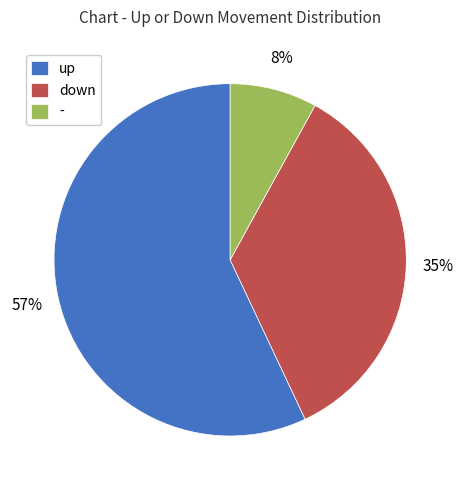

Approximately how many times larger is the value at up compared to down?

1.6